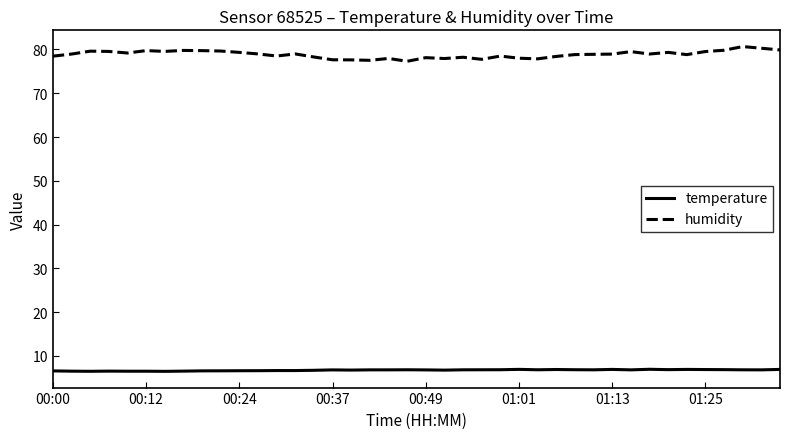

Which series has the widest spread of values?

humidity